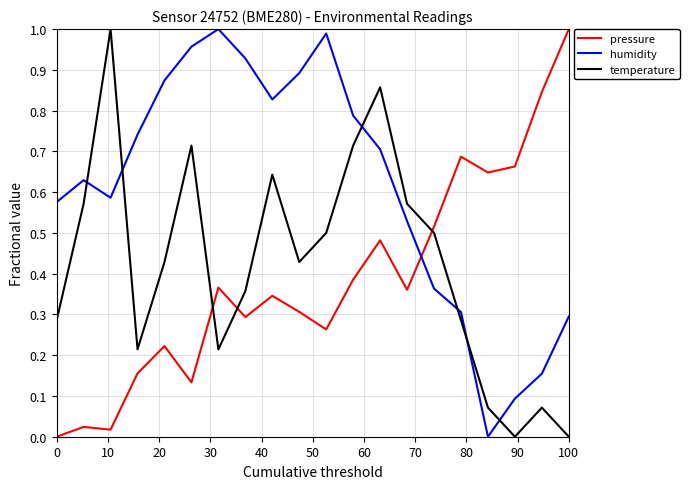

How many intersections are there between humidity and temperature?

6